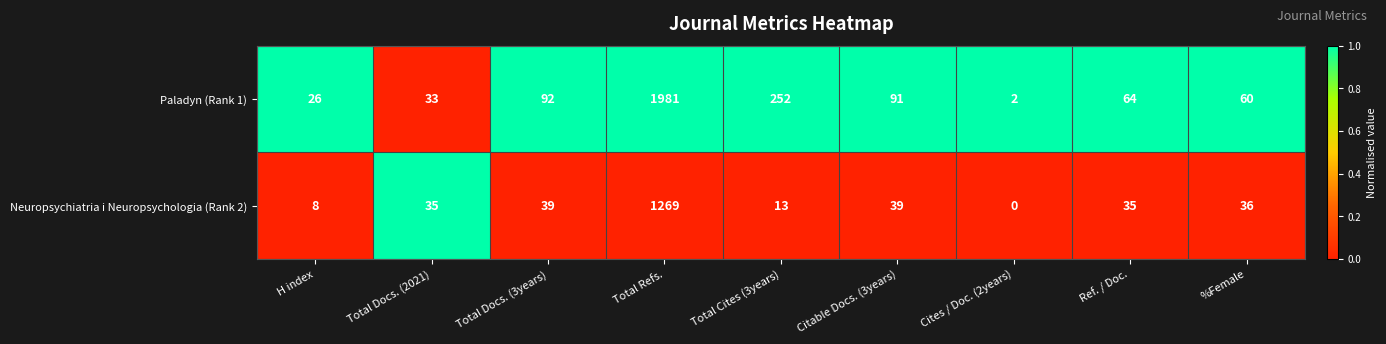

What is the greatest value displayed?

1981